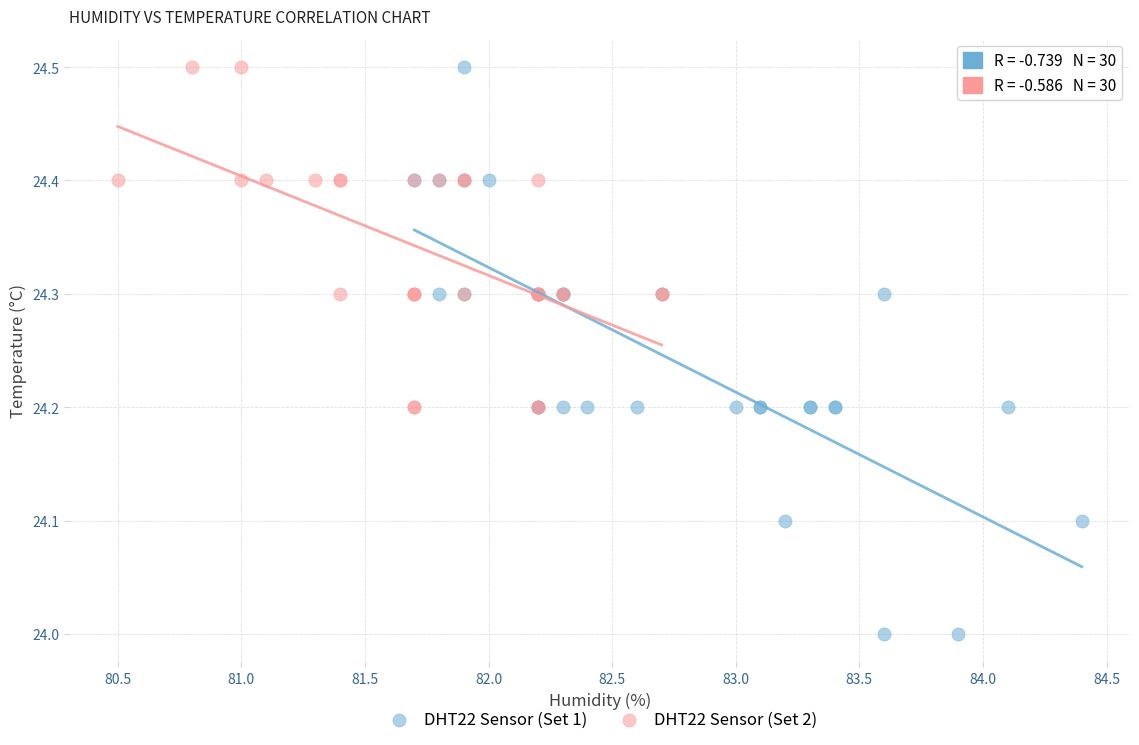

Which series has the widest spread of Y values?

DHT22 Sensor (Set 1)